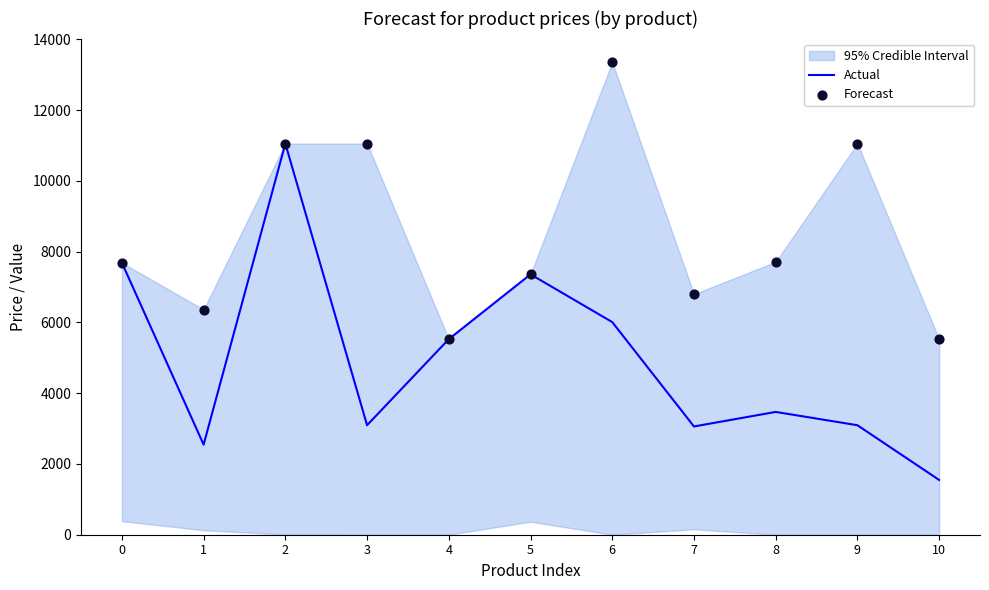

At how many categories does at least one series exceed 4447?

11